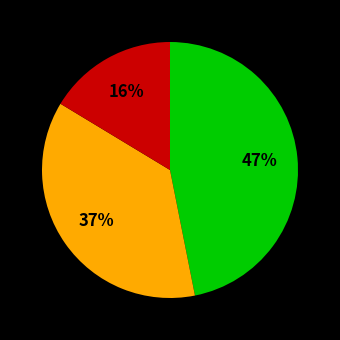

To the nearest percent, what is the difference between the largest and smallest slice percentages?

31%